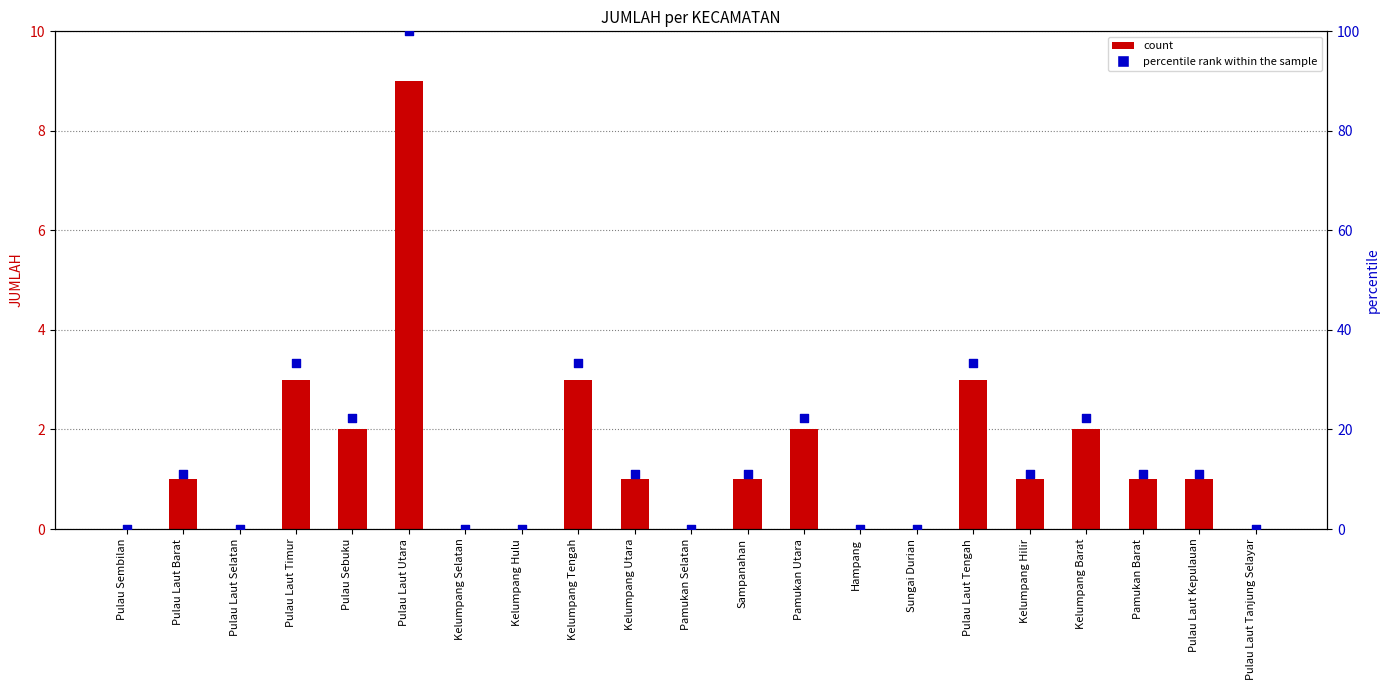

Which series has the largest Y range (max minus min)?

percentile rank within the sample